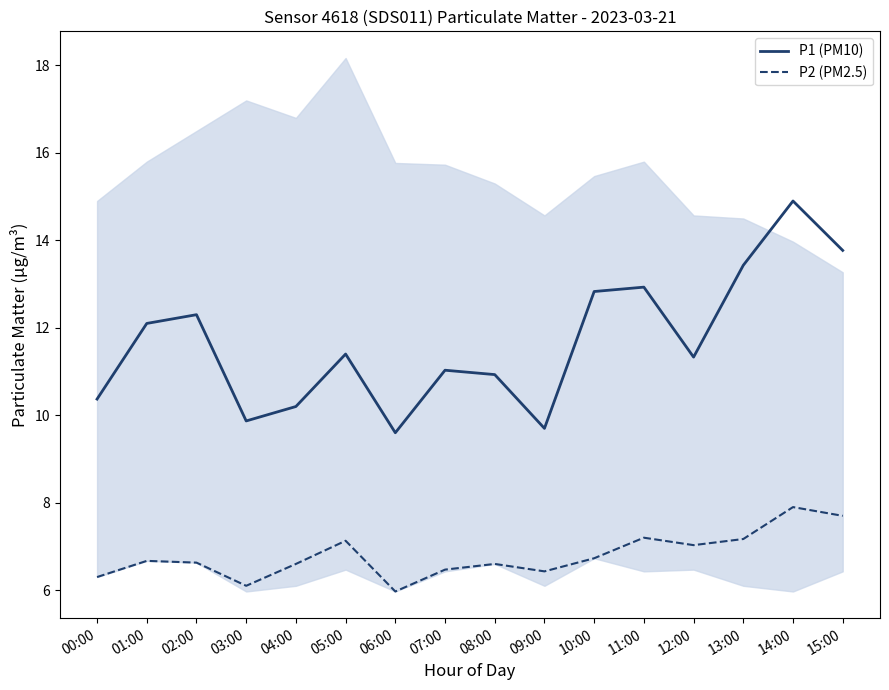

What is the value of the P2 (PM2.5) point at the 5th from the left?

6.6